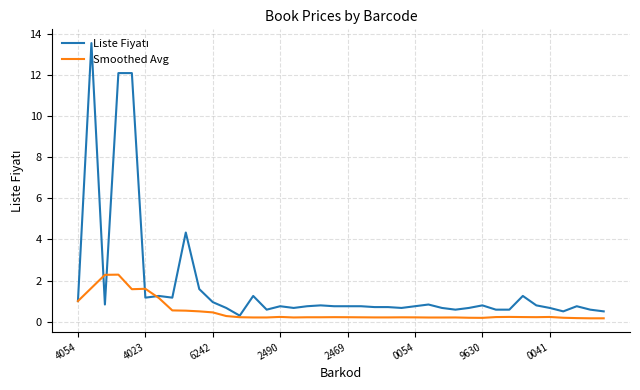

True or false: Smoothed Avg has a value of 0.2 at 9630.

True